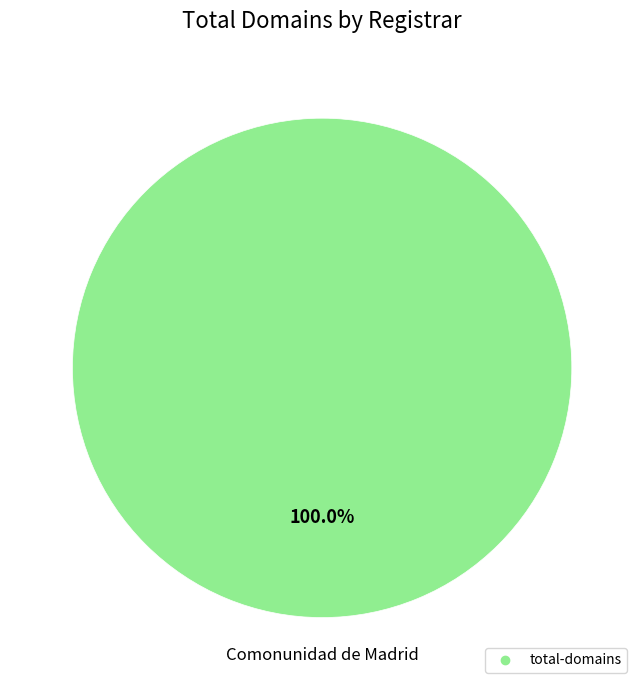

Does any single category account for the majority?

Yes